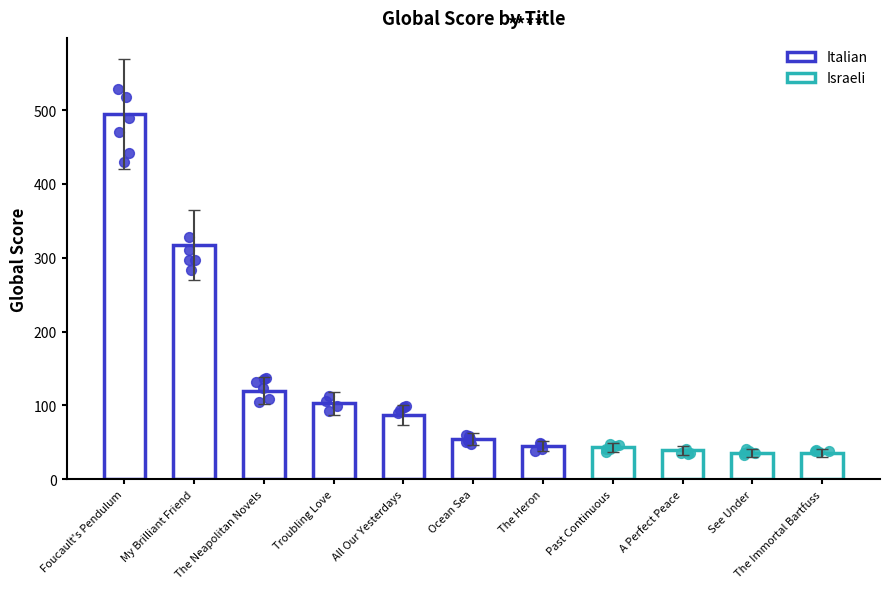

Which has a higher value, All Our Yesterdays or Troubling Love?

Troubling Love